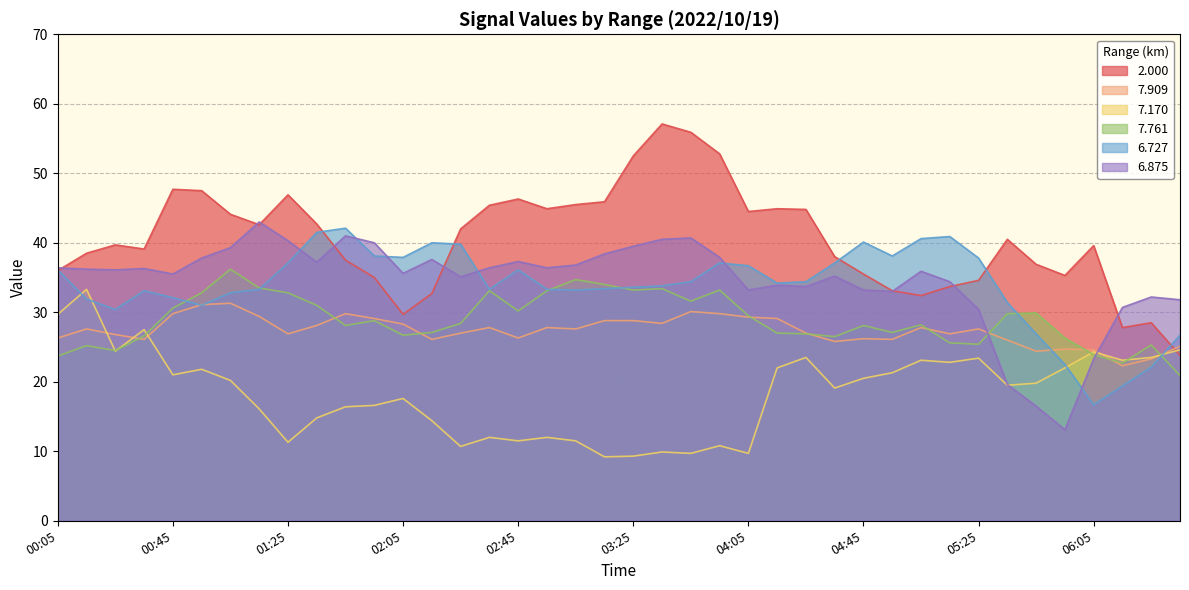

Where is 7.909 nearest to the value 26?

05:35